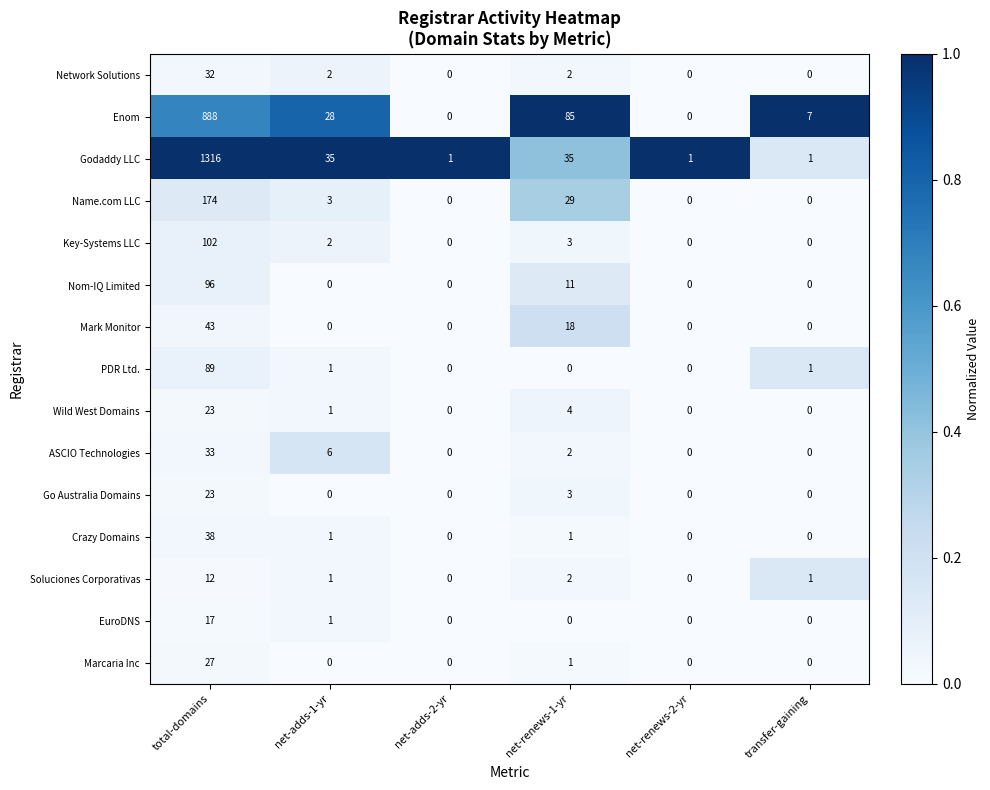

Where does the Enom series first go above 28?

total-domains